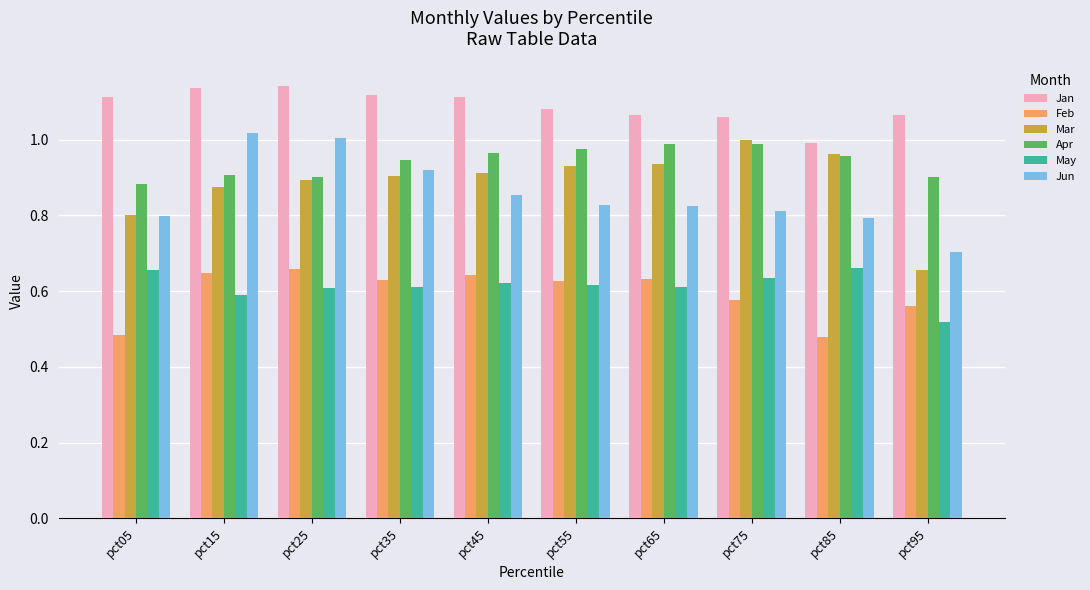

What are all the series names shown in the legend?

Jan, Feb, Mar, Apr, May, Jun